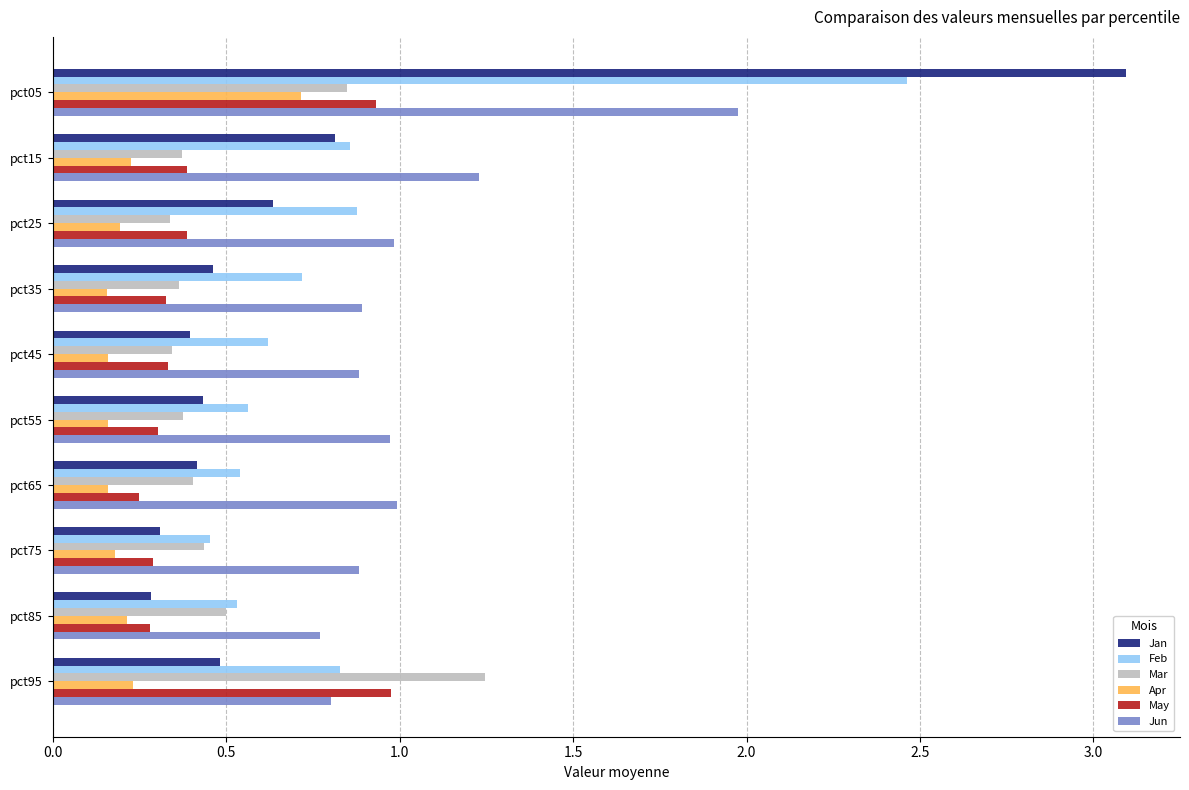

Is the value of Mar at pct35 greater than the value of Jun at pct75?

No